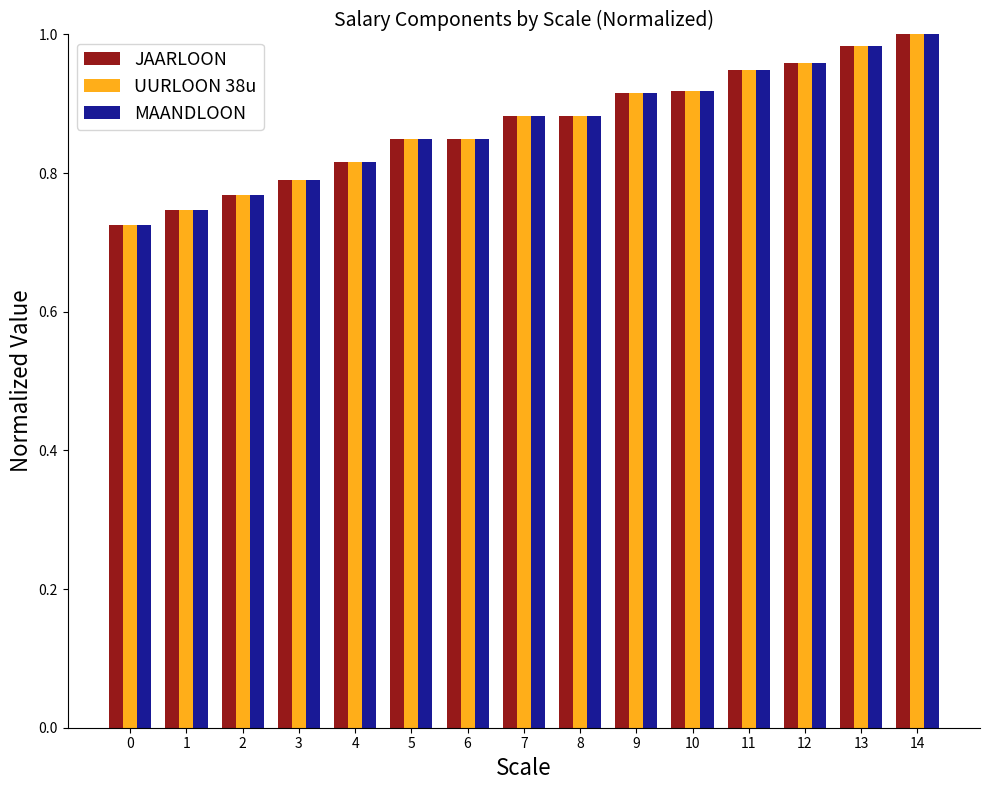

What is the difference between the maximum and minimum values in the MAANDLOON series?

0.3